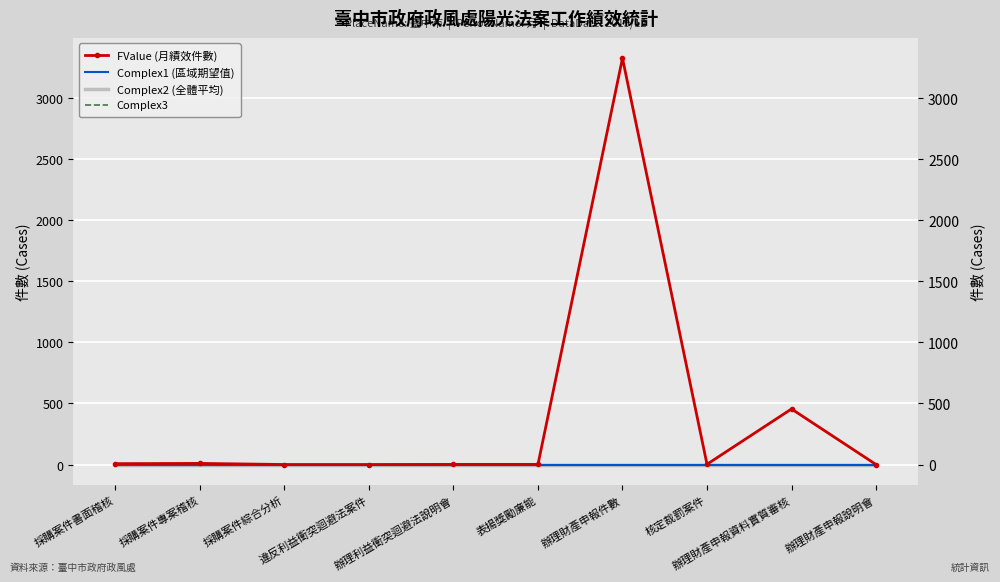

Which has a higher value, 採購案件書面稽核 or 採購案件專案稽核?

採購案件專案稽核